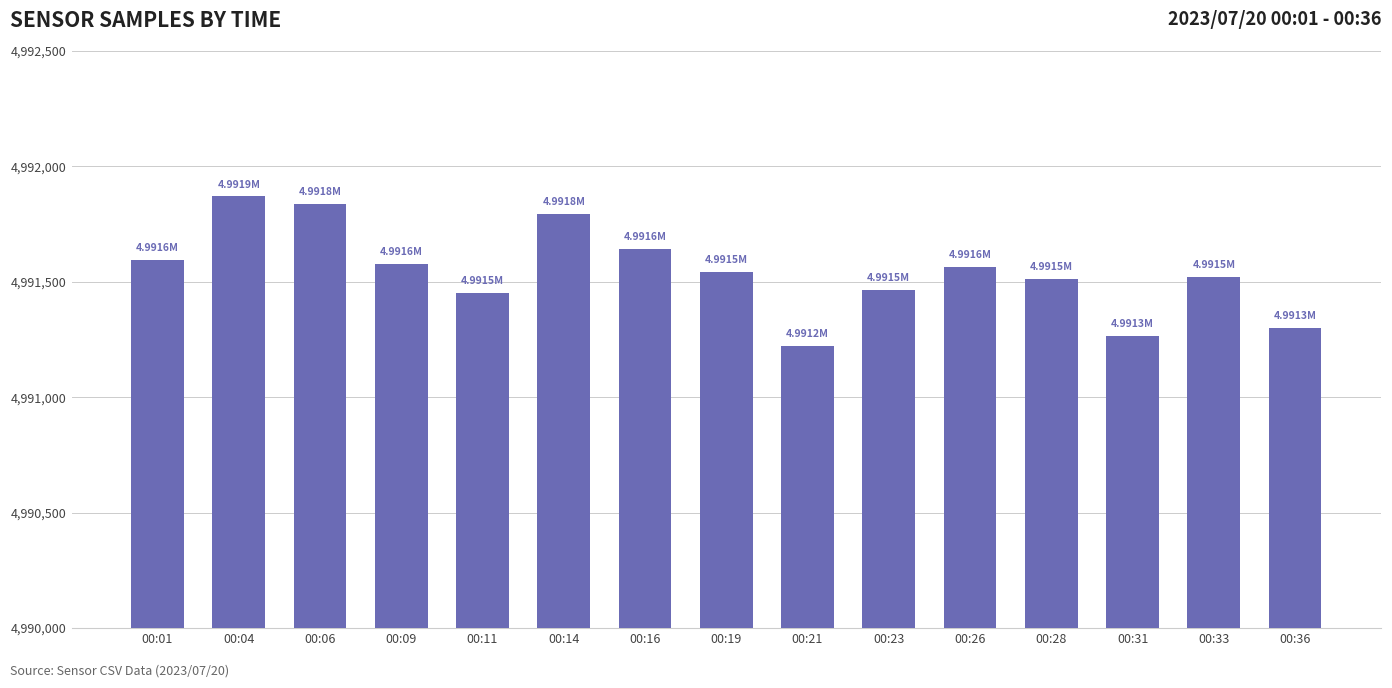

Is it true that the value at 00:36 is 1924716?

False